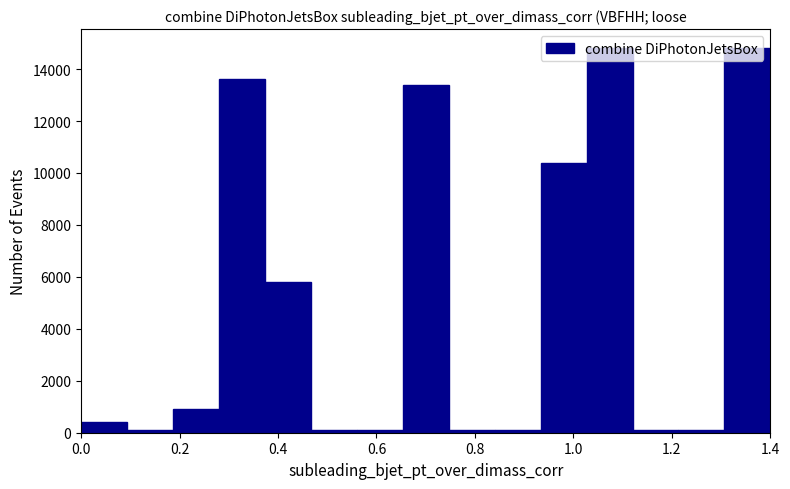

Reading left to right, transcribe this chart: for each bar, give the range it covers on the x-axis and its height. Neither the bar edges nor the heights are printed on the chart, so give them approximately, as read against the axes.

0.00 to 0.10: 400
0.10 to 0.18: under 200
0.18 to 0.28: 1000
0.28 to 0.38: 13600
0.38 to 0.46: 5800
0.46 to 0.56: under 200
0.56 to 0.66: under 200
0.66 to 0.74: 13400
0.74 to 0.84: under 200
0.84 to 0.94: under 200
0.94 to 1.02: 10400
1.02 to 1.12: 14800
1.12 to 1.22: under 200
1.22 to 1.30: under 200
1.30 to 1.40: 14800